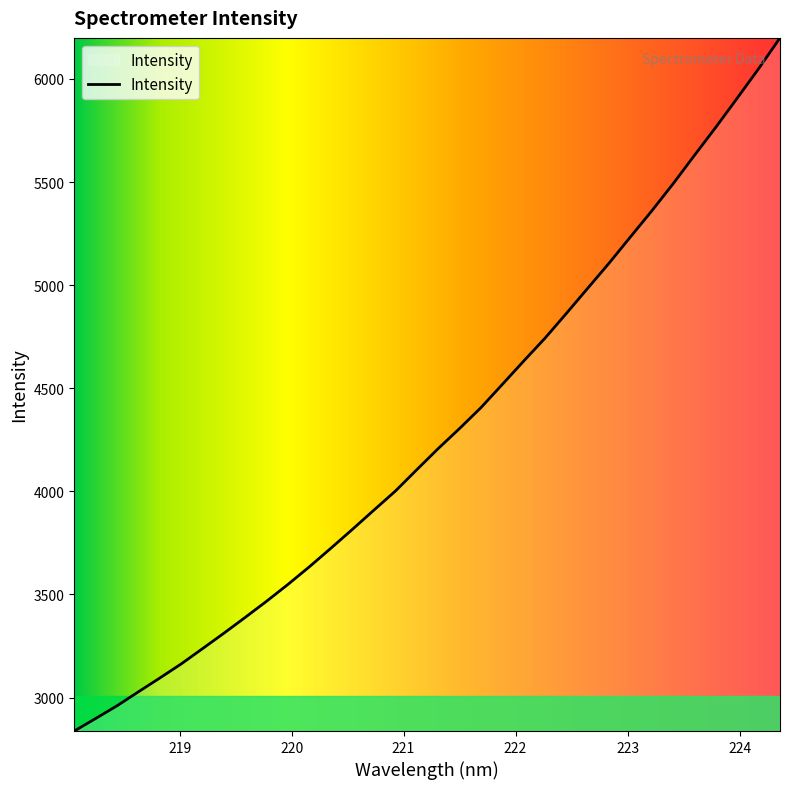

What is the difference between the maximum and minimum values?

3361.1